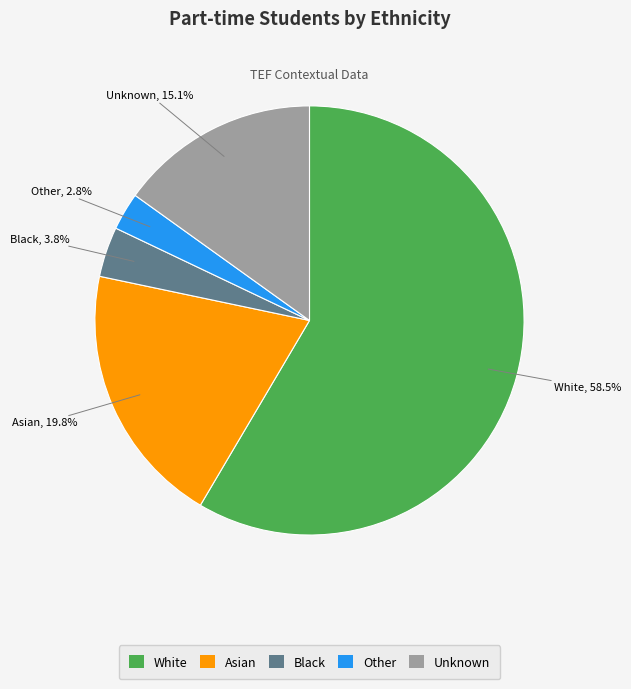

True or false: Other accounts for 3% of the total.

True